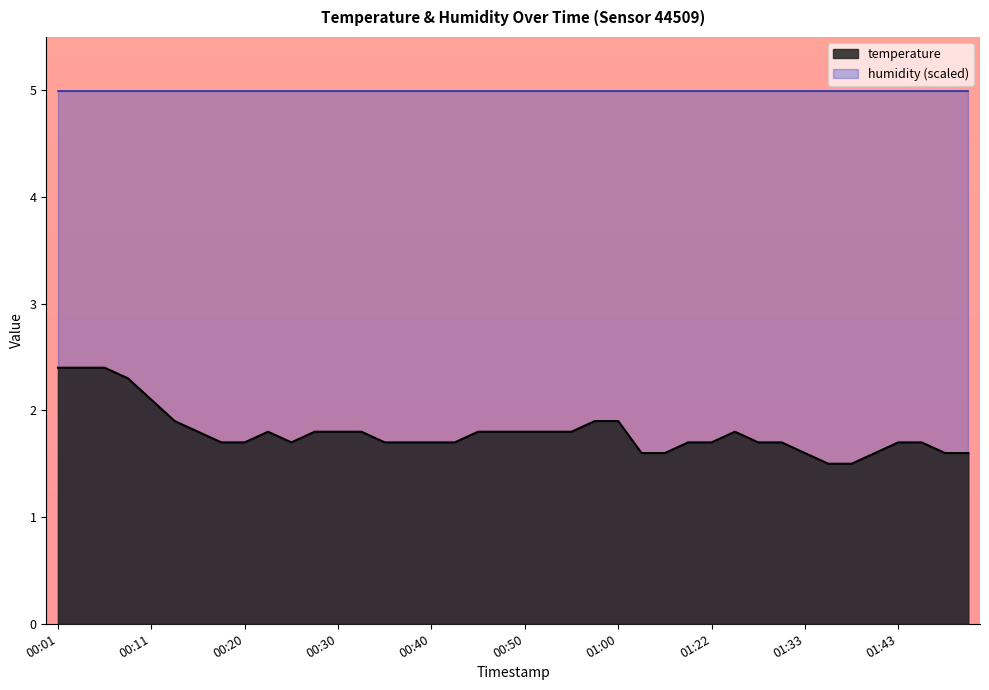

Count the values in the range 1 to 2.

35